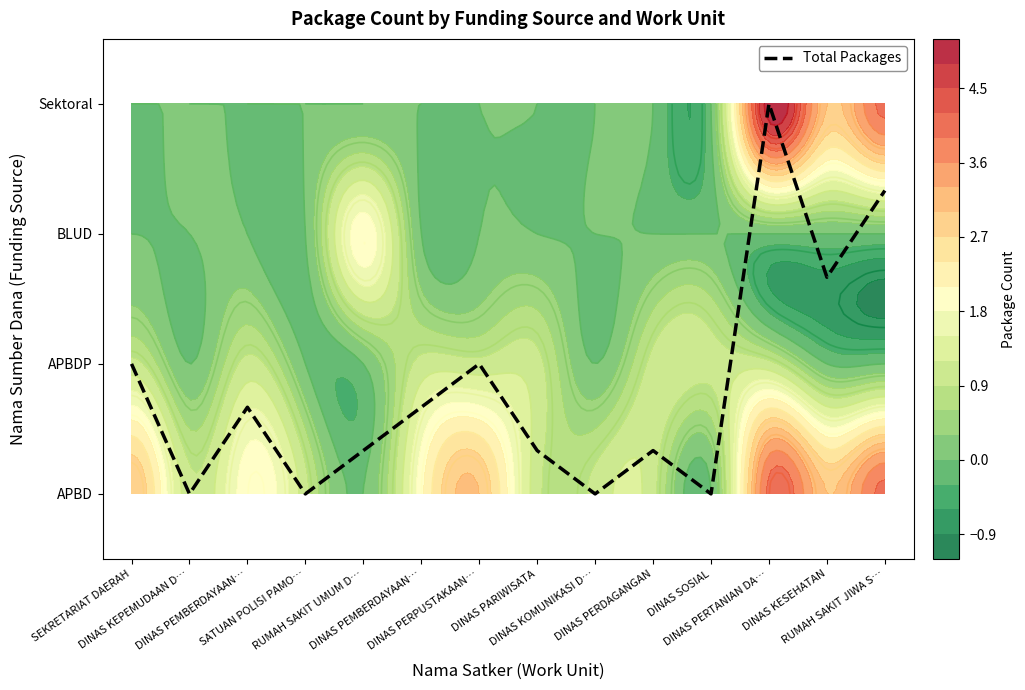

Where is the data nearest to the value 1?

SEKRETARIAT DAERAH